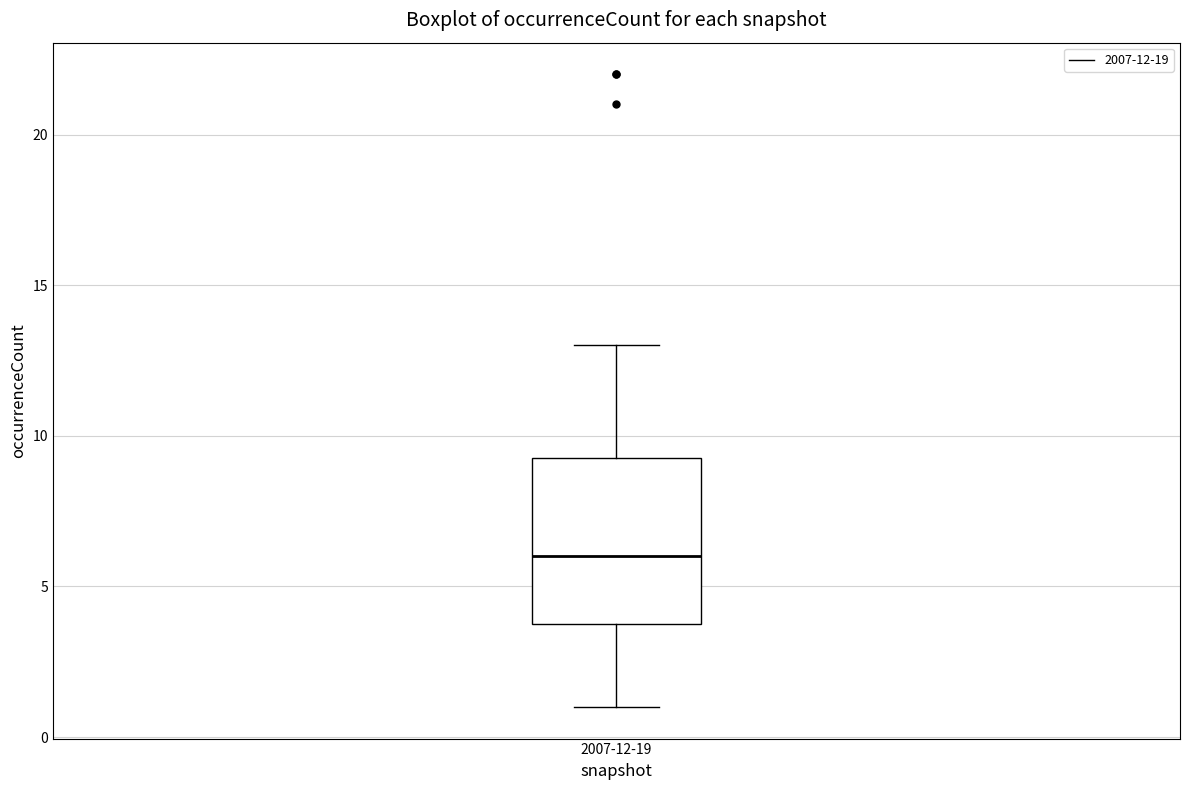

Read this box plot against the y-axis: the position of the median line, the range covered by the box, and the ends of both whiskers. The values are not printed on the chart, so give them approximately, as read against the axis.

median 6.0, box 4.0 to 9.5, whiskers 1.0 to 13.0